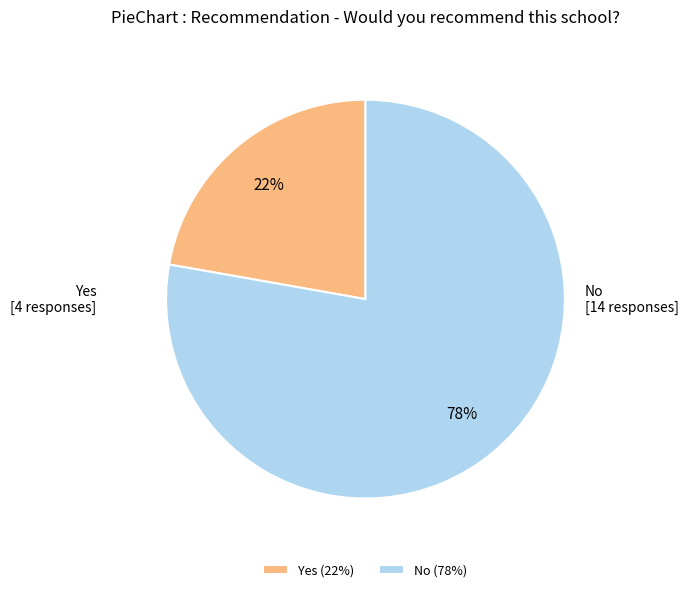

To the nearest percent, what portion does No represent?

78%